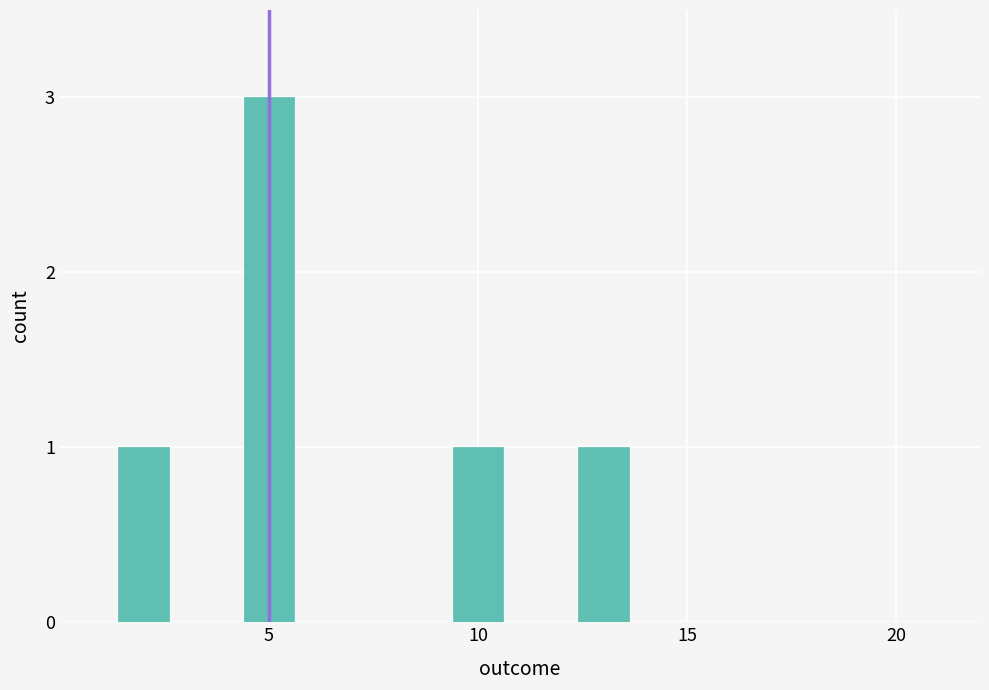

Reading left to right, list all the values displayed in this chart.

1	3	1	1